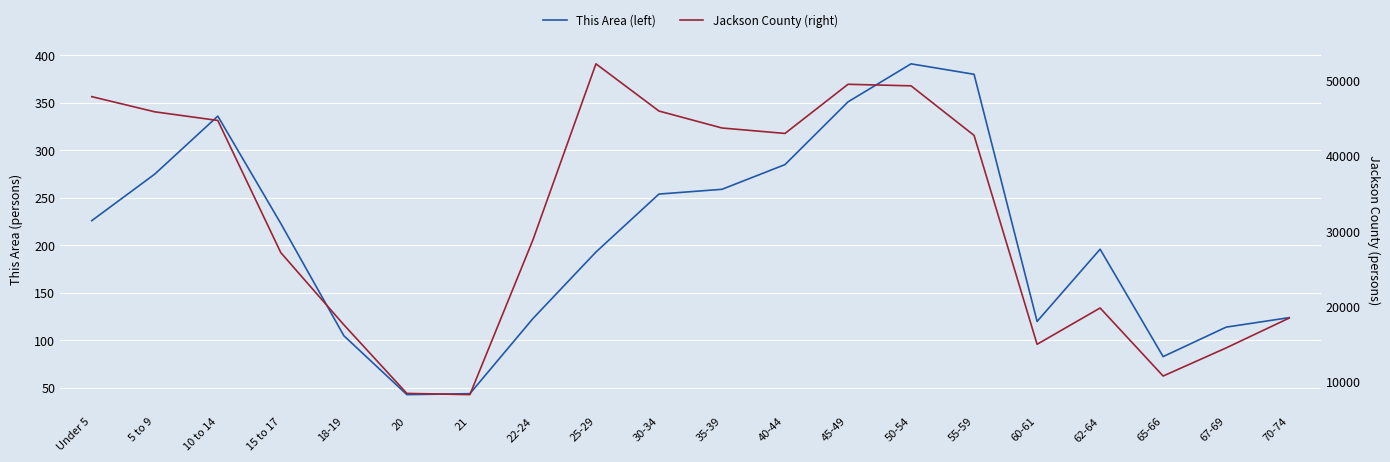

True or false: This Area (left) has more than 1 points higher than both neighbors.

True